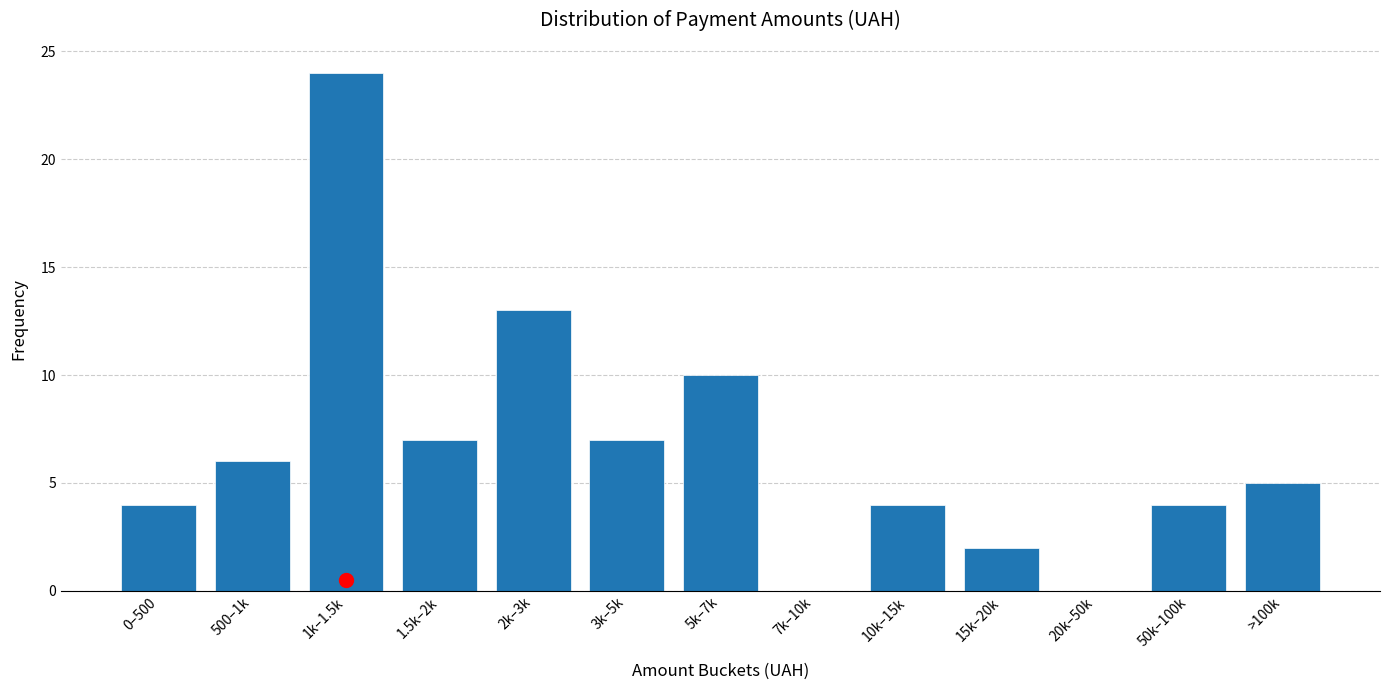

Reading left to right, what are all the values shown in this chart?

0–500=4	500–1k=6	1k–1.5k=24	1.5k–2k=7	2k–3k=13	3k–5k=7	5k–7k=10	7k–10k=0	10k–15k=4	15k–20k=2	20k–50k=0	50k–100k=4	>100k=5